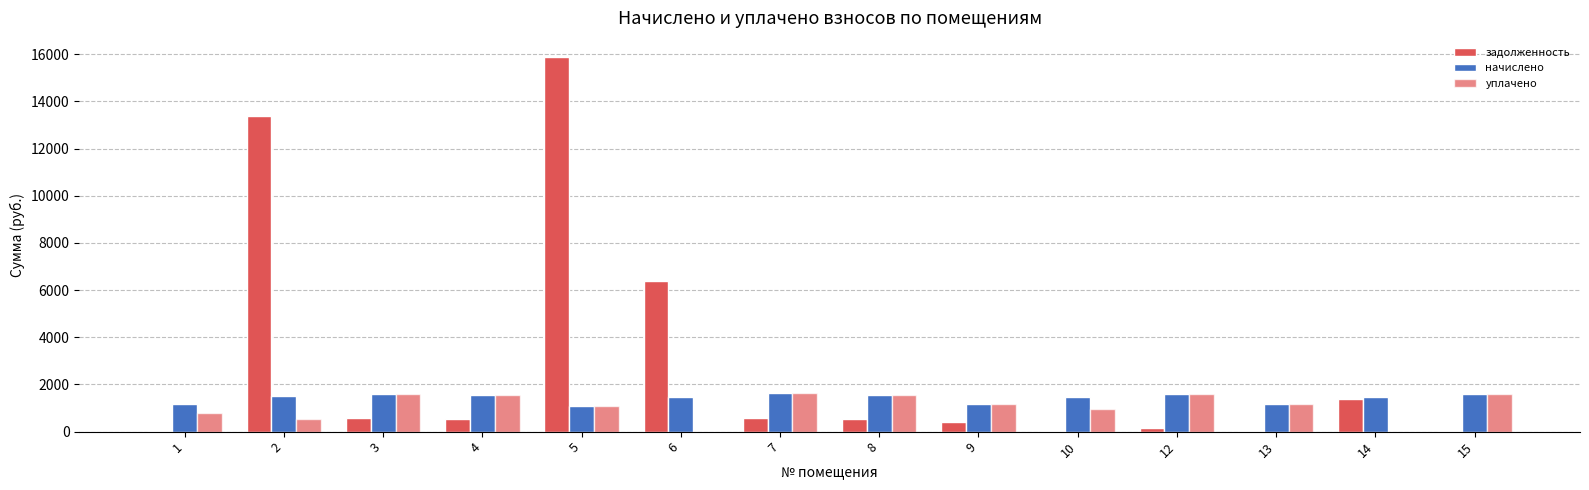

List the series in order of their overall mean, highest first.

задолженность, начислено, уплачено